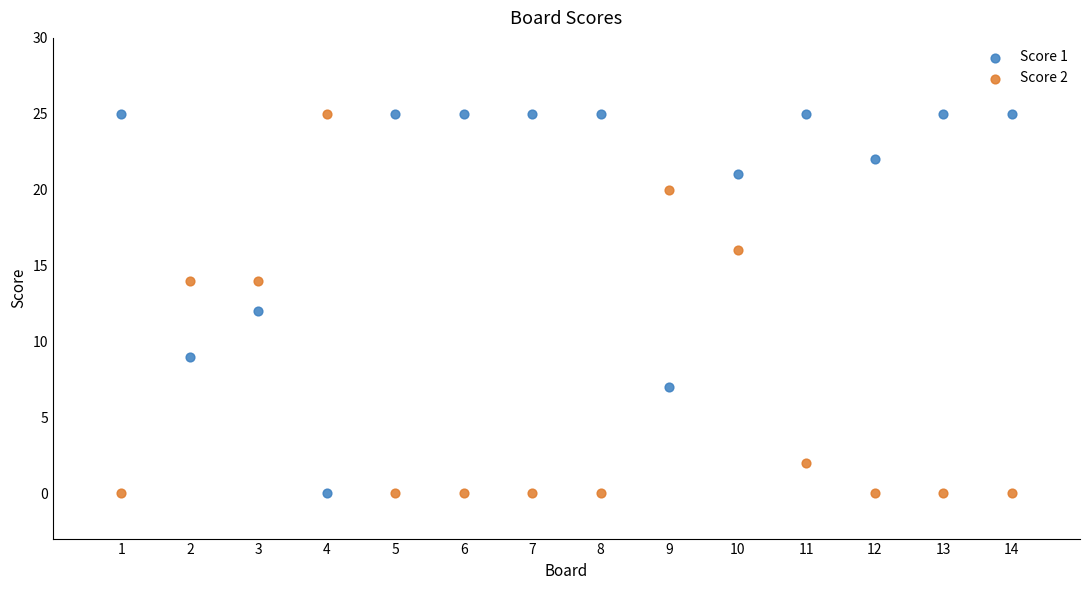

What are all the series names shown in the legend?

Score 1, Score 2